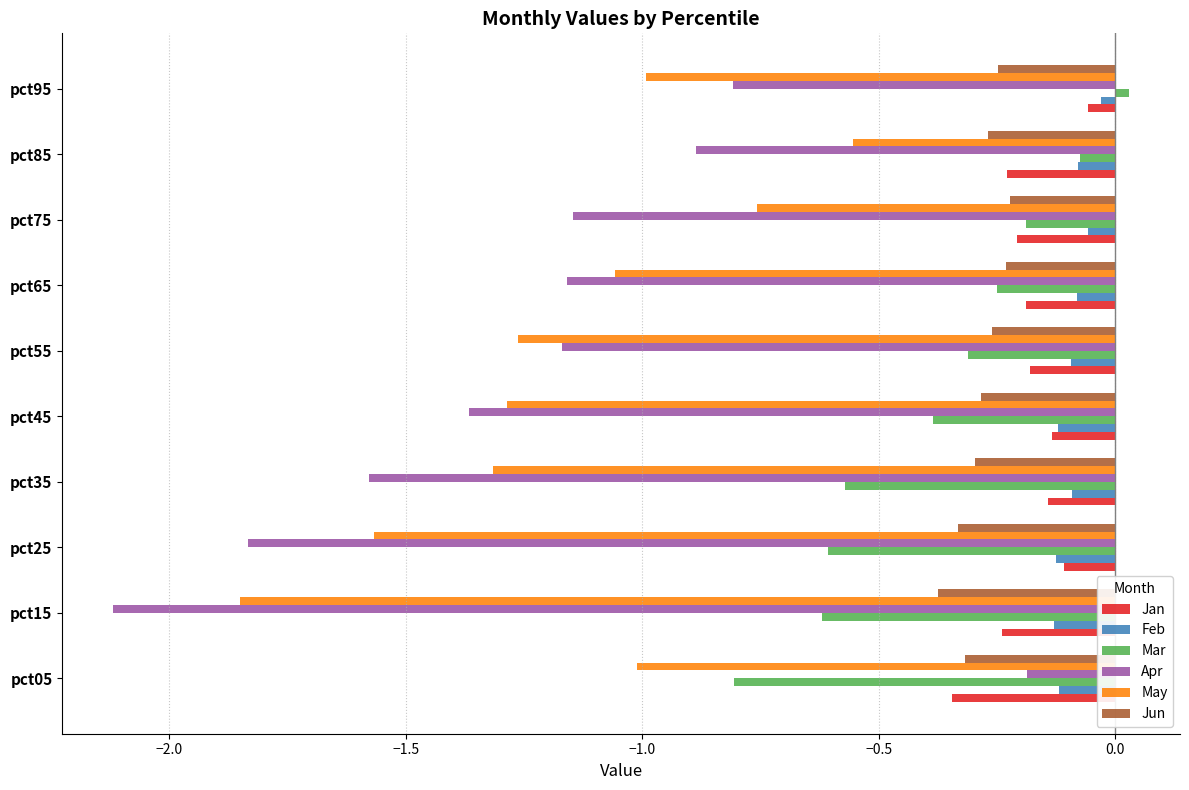

Which category has the lowest value in the May series?

pct15